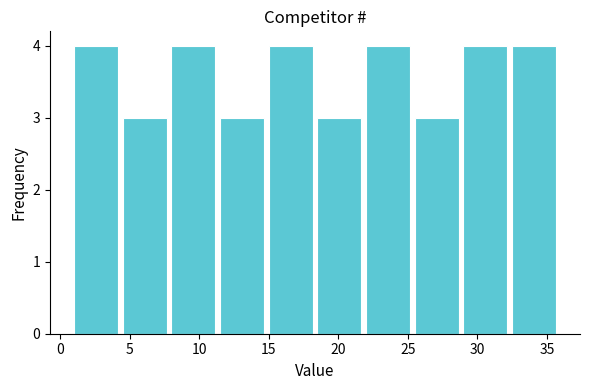

Reading left to right, list every bar in this chart as the range it spans on the x-axis followed by its height. The values are not printed on the chart, so give them approximately, as read against the axis.

1.0 to 4.5: 4
4.5 to 8.0: 3
8.0 to 11.5: 4
11.5 to 15.0: 3
15.0 to 18.5: 4
18.5 to 22.0: 3
22.0 to 25.5: 4
25.5 to 29.0: 3
29.0 to 32.5: 4
32.5 to 36.0: 4